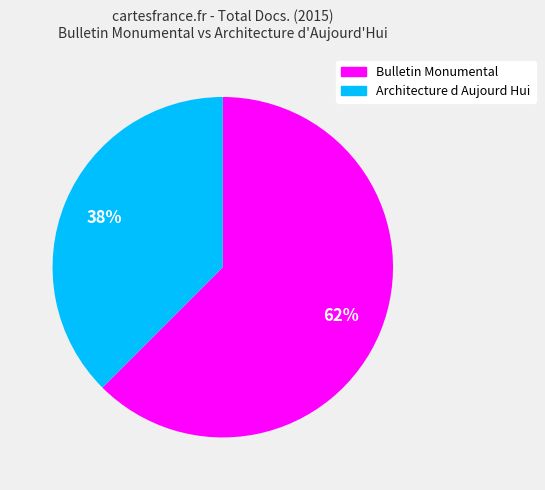

What is the largest slice in the pie chart?

Bulletin Monumental